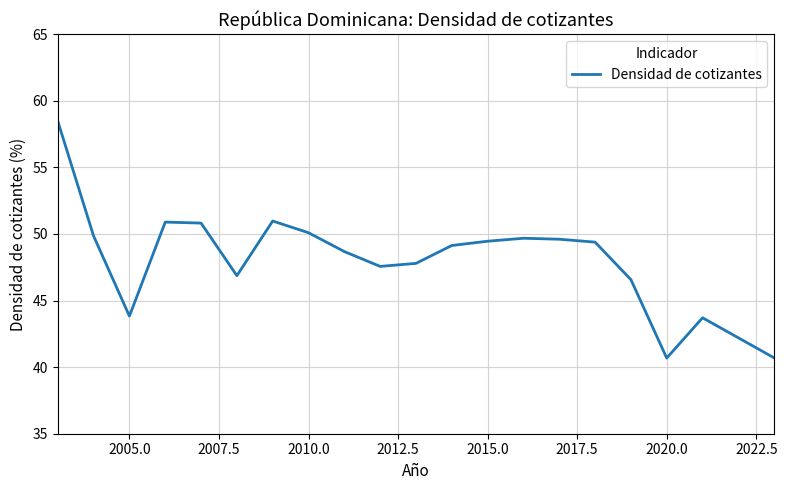

Does the chart have visible grid lines?

Yes